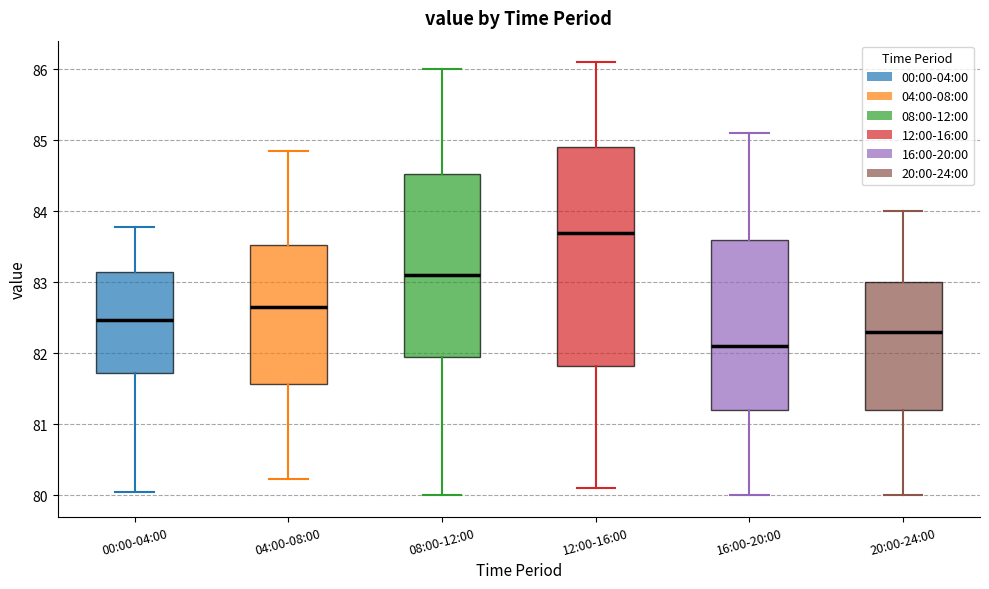

Comparing the boxes themselves (not the whiskers), which one is the tallest?

12:00-16:00